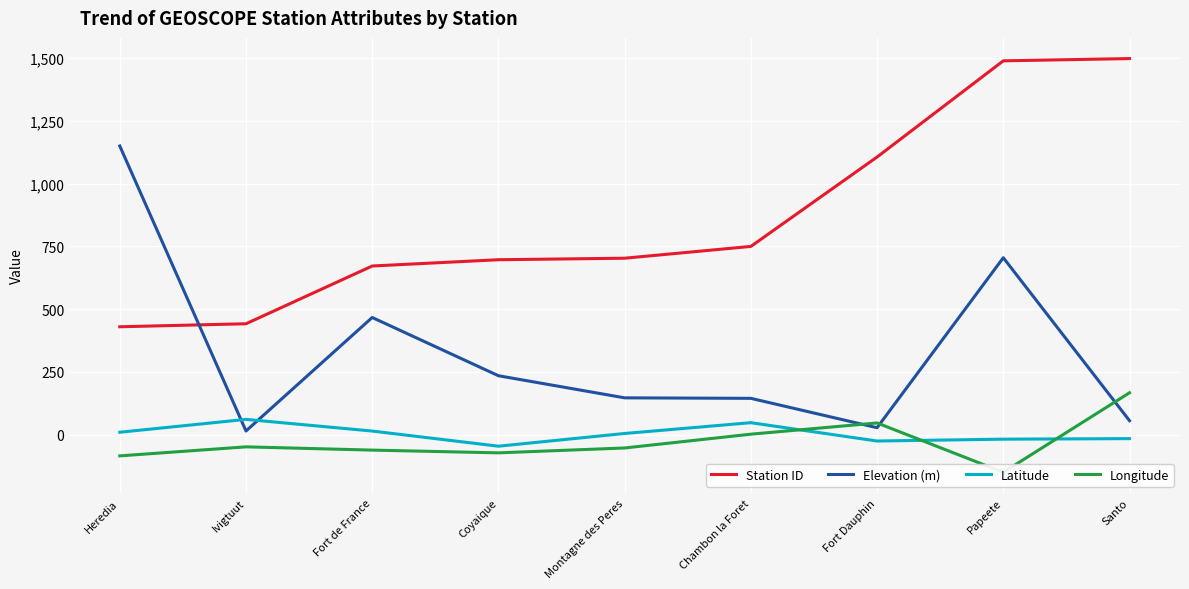

Reading right to left, extract all data points from this chart.

Station ID: Santo=1498.0	Papeete=1489.0	Fort Dauphin=1106.0	Chambon la Foret=750.0	Montagne des Peres=703.0	Coyaique=697.0	Fort de France=672.0	Ivigtuut=442.0	Heredia=430.0
Elevation (m): Santo=56.0	Papeete=705.0	Fort Dauphin=28.0	Chambon la Foret=145.0	Montagne des Peres=147.0	Coyaique=235.0	Fort de France=467.0	Ivigtuut=15.0	Heredia=1150.0
Latitude: Santo=-15.4	Papeete=-17.6	Fort Dauphin=-25.0	Chambon la Foret=48.0	Montagne des Peres=5.1	Coyaique=-45.6	Fort de France=14.7	Ivigtuut=61.2	Heredia=10.0
Longitude: Santo=167.2	Papeete=-149.6	Fort Dauphin=47.0	Chambon la Foret=2.3	Montagne des Peres=-52.6	Coyaique=-72.1	Fort de France=-61.1	Ivigtuut=-48.2	Heredia=-84.1